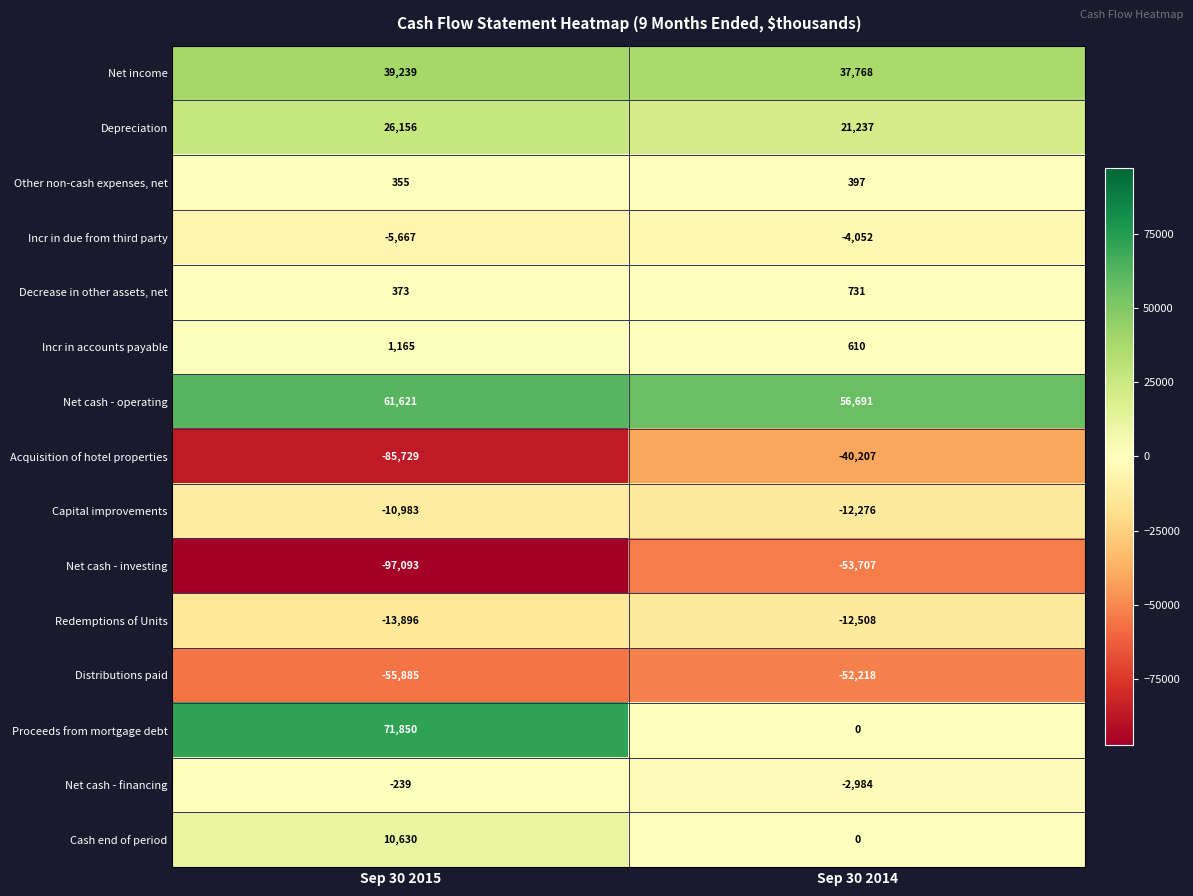

How many distinct data groups are displayed?

15